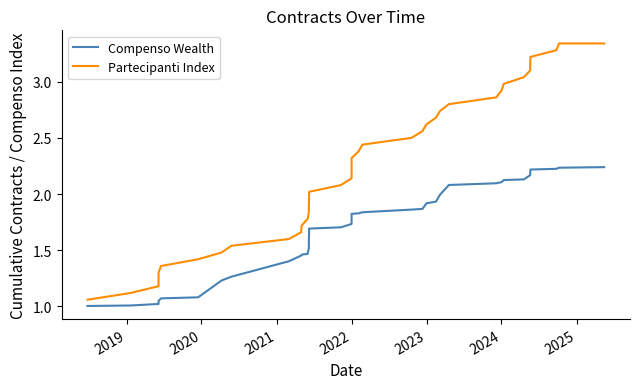

True or false: Compenso Wealth has more than 1 points higher than both neighbors.

False